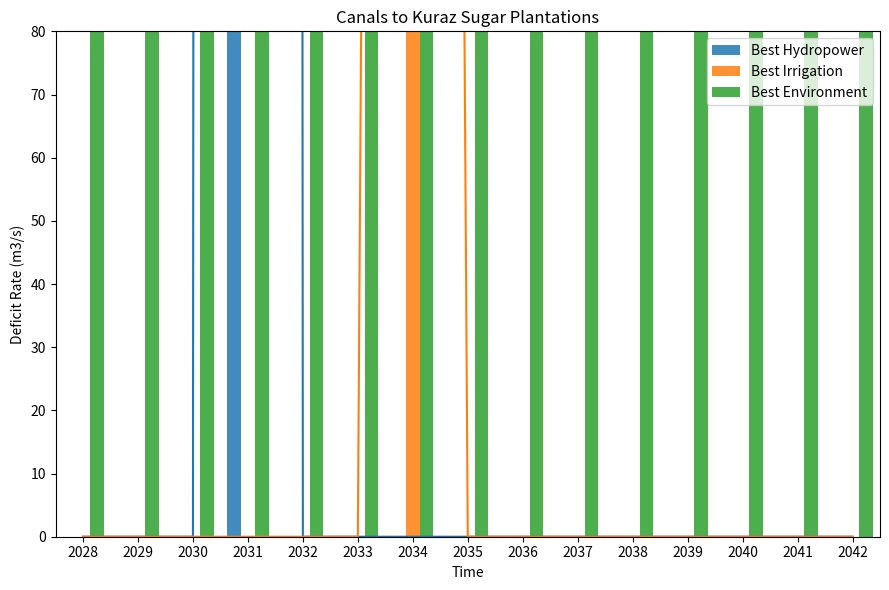

What is the value of the Best Environment bar at the 2nd from the left?

3450